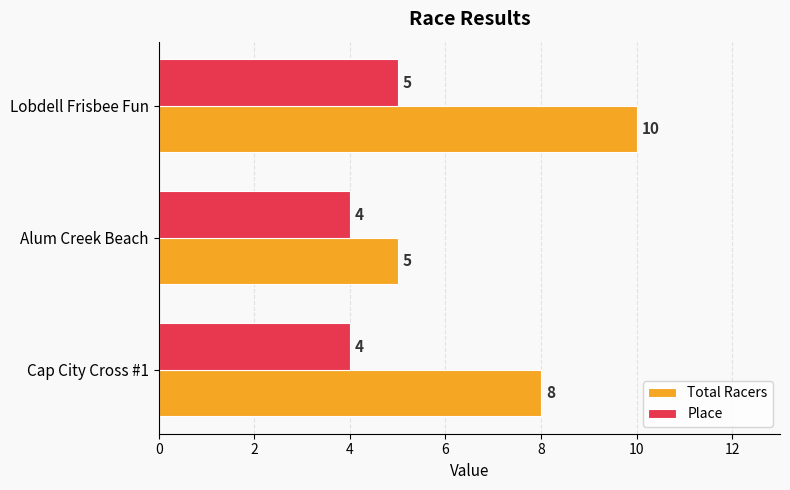

List the series in order of their overall mean, lowest first.

Place, Total Racers